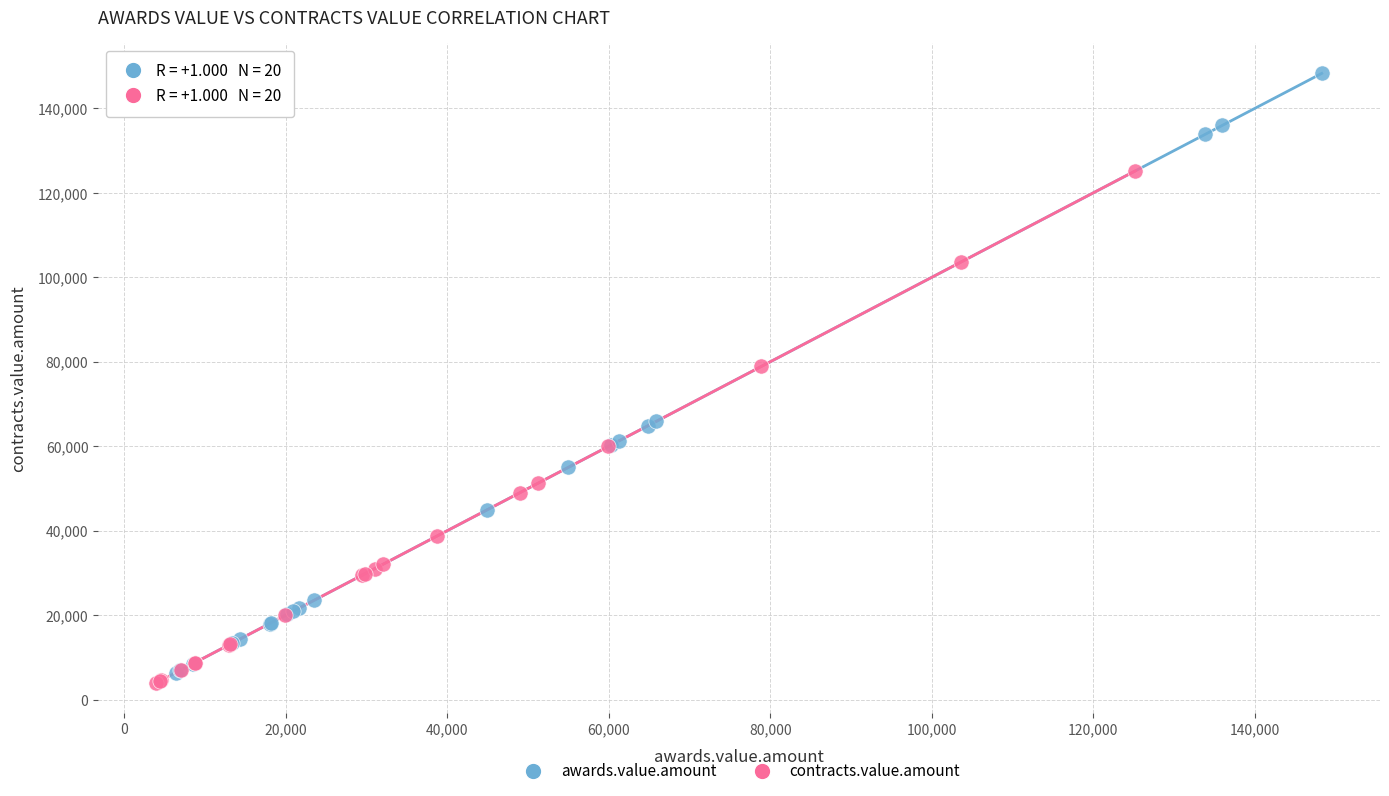

What are all the series names shown in the legend?

awards.value.amount, contracts.value.amount